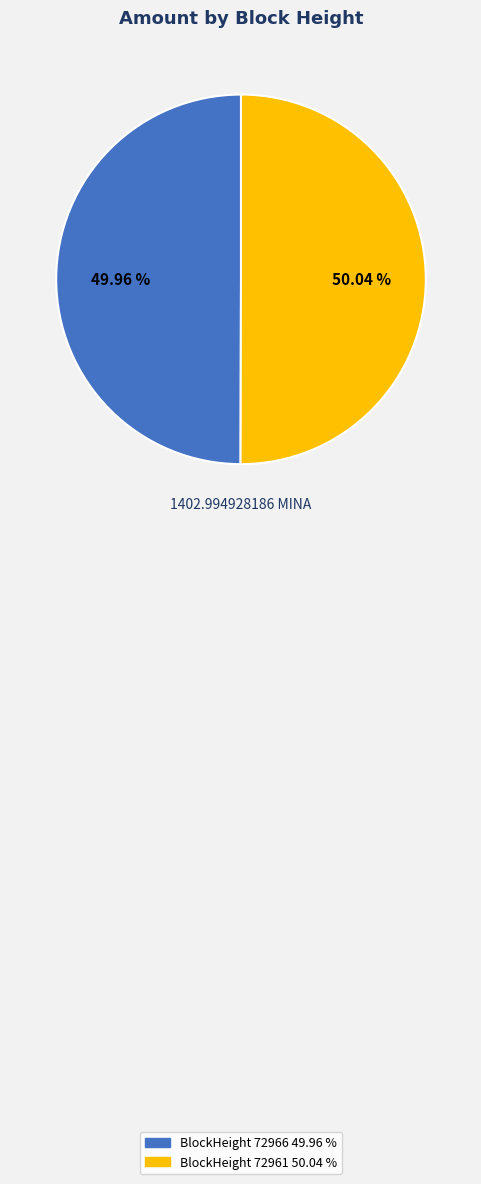

Does any single category account for the majority?

Yes